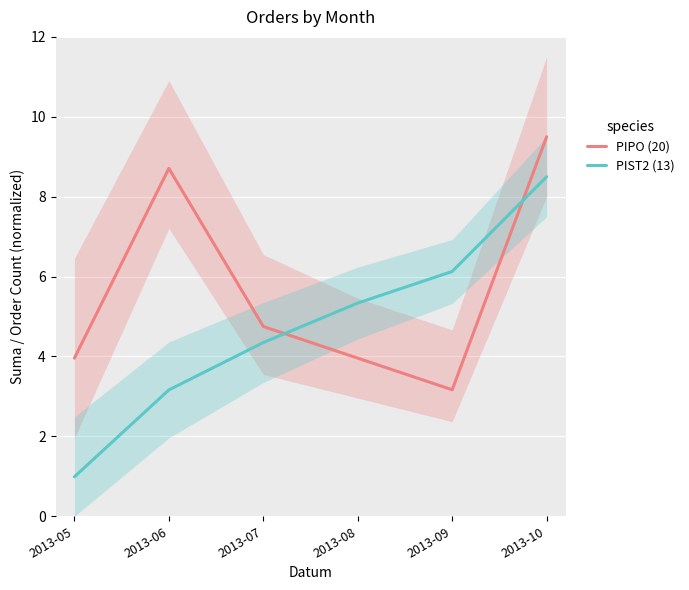

True or false: PIPO (20) and PIST2 (13) intersect in this chart.

True